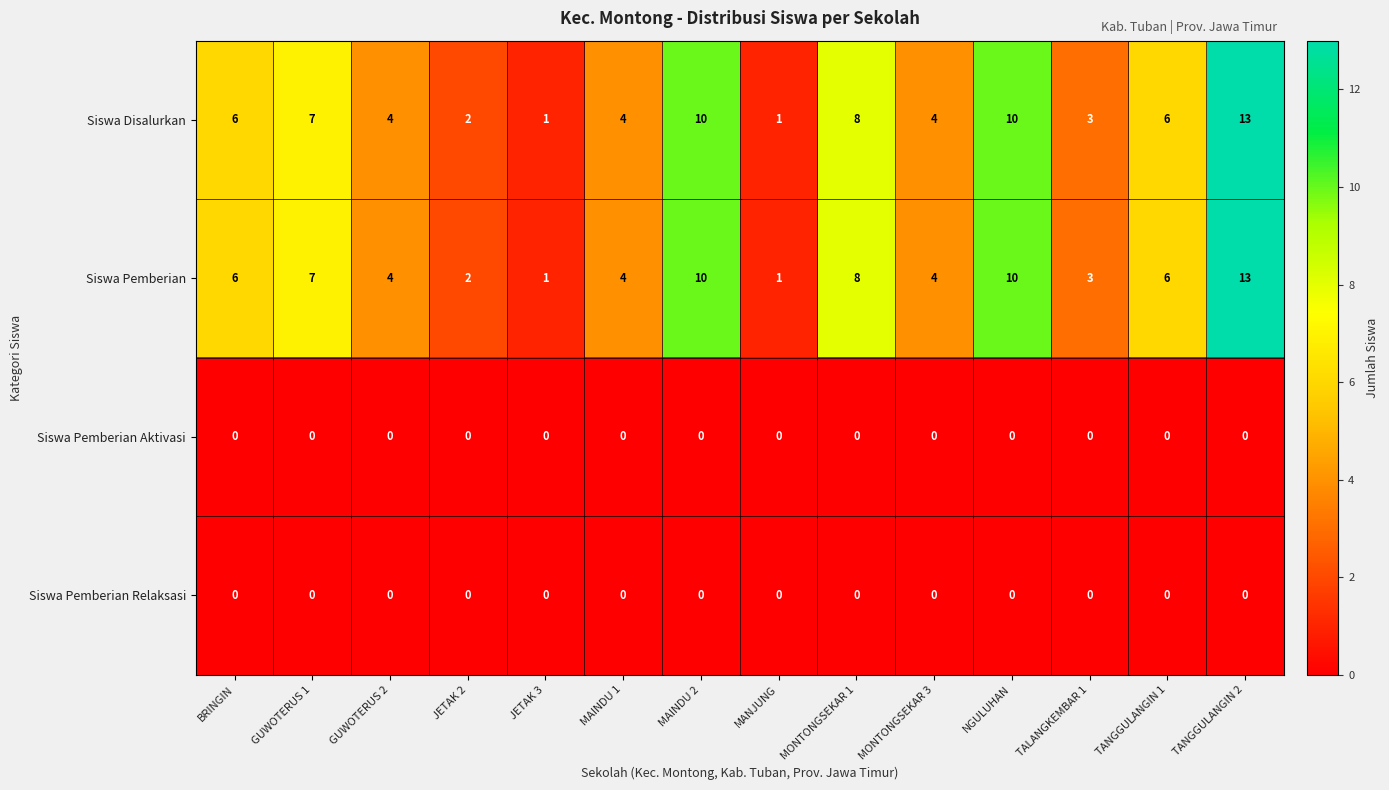

What is the maximum value shown in the chart?

13